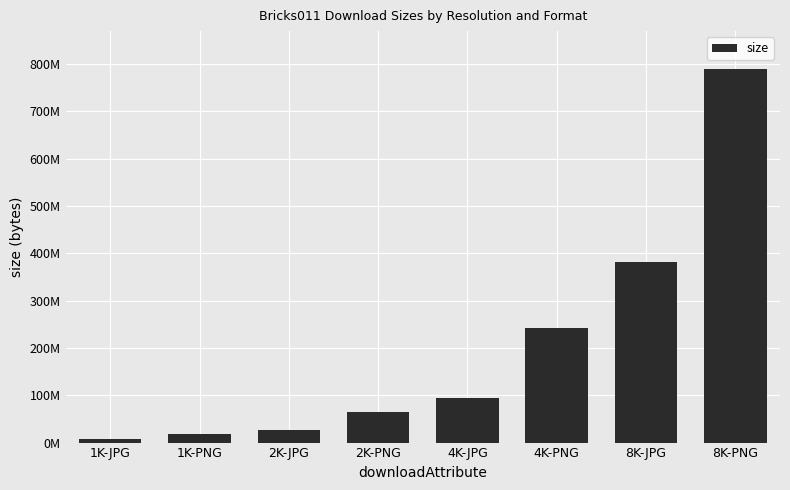

The value at 4K-PNG is 242988292. True or false?

True